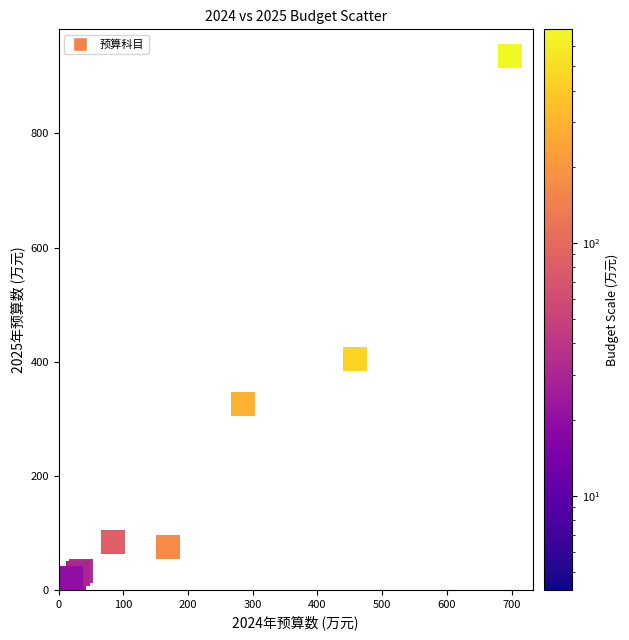

What Y value in the scatter plot is closest to 467?

404.3